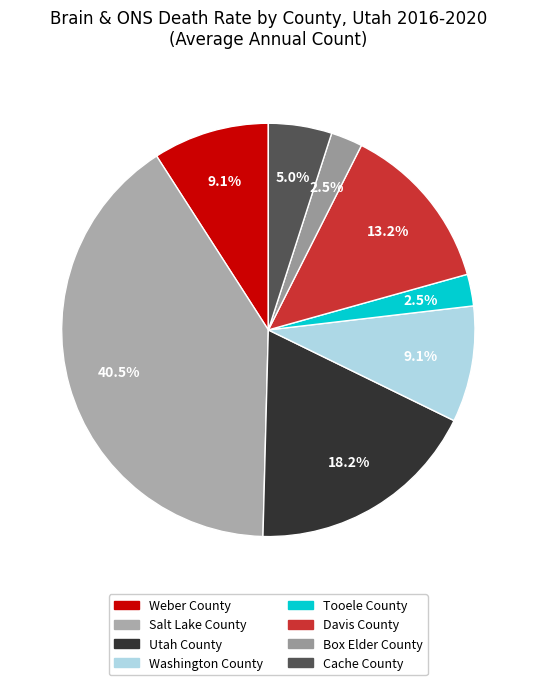

Does Box Elder County account for over 50% of the chart?

No